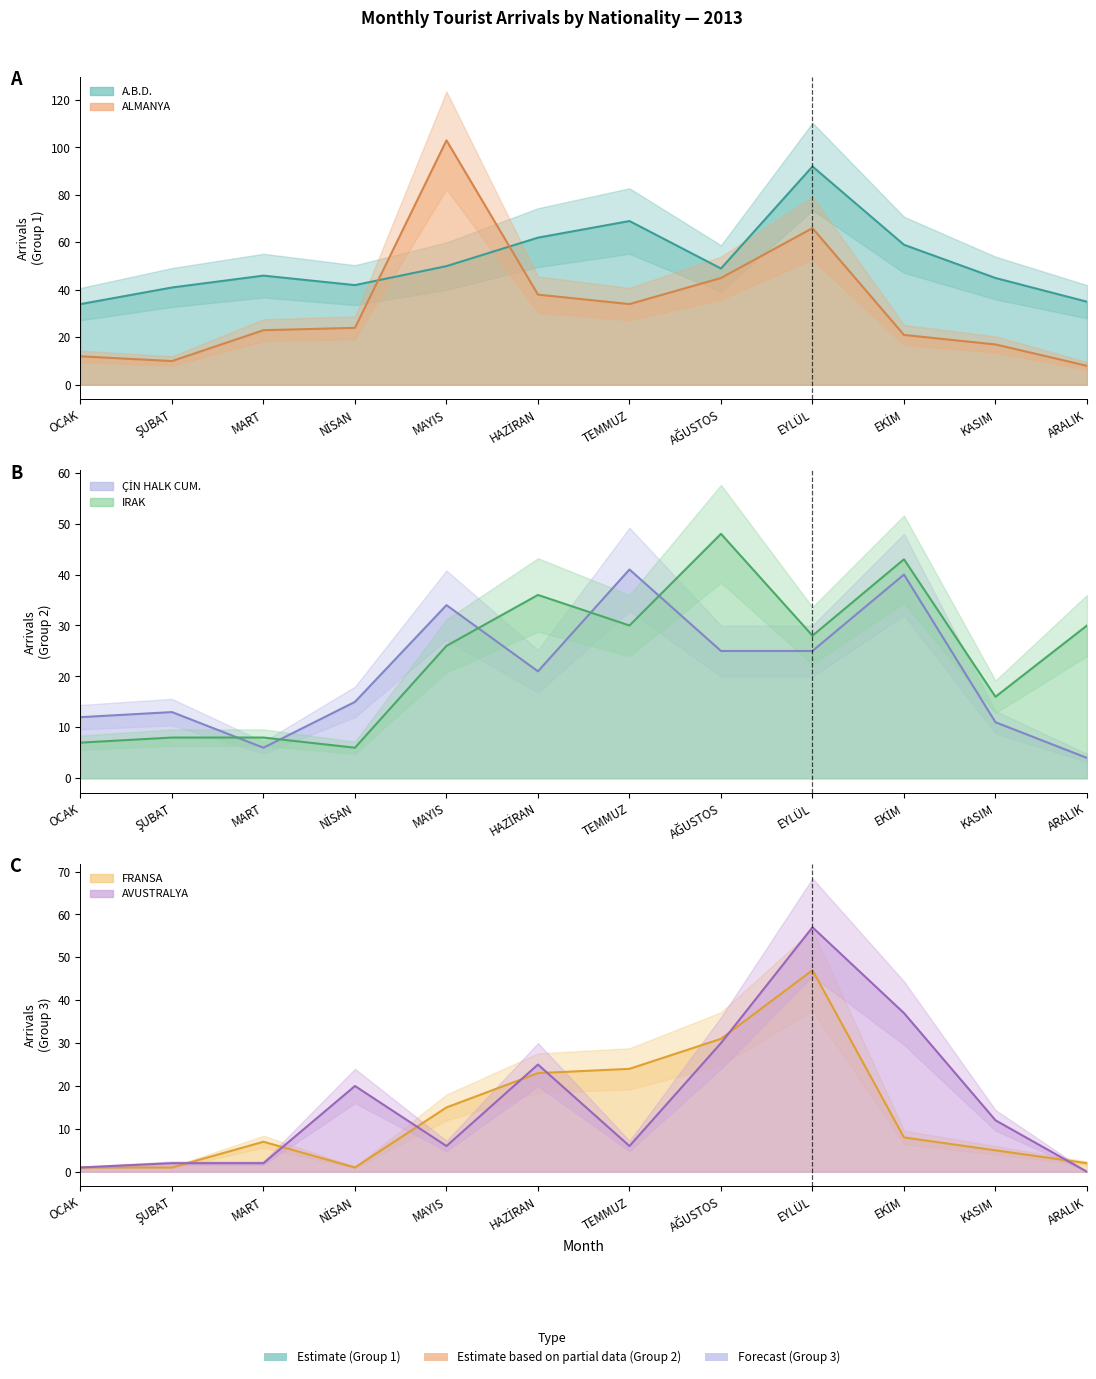

Where is the first local maximum for ÇİN HALK CUM.?

ŞUBAT